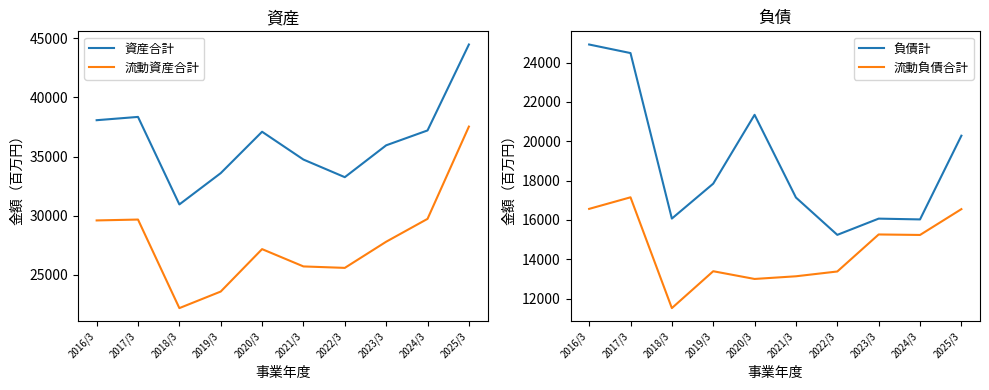

At how many categories does at least one series exceed 12181?

10